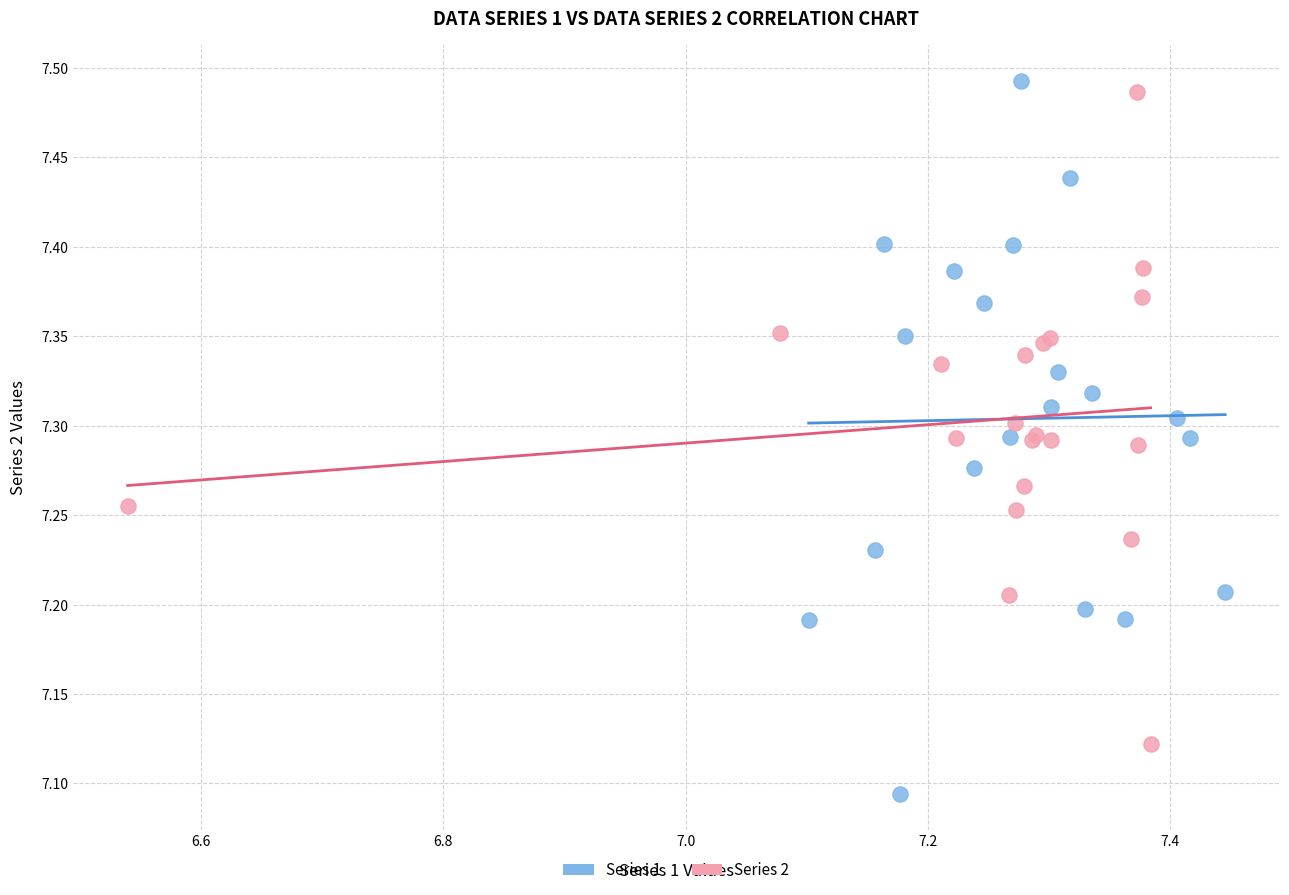

What are all the series names shown in the legend?

Series 1, Series 2